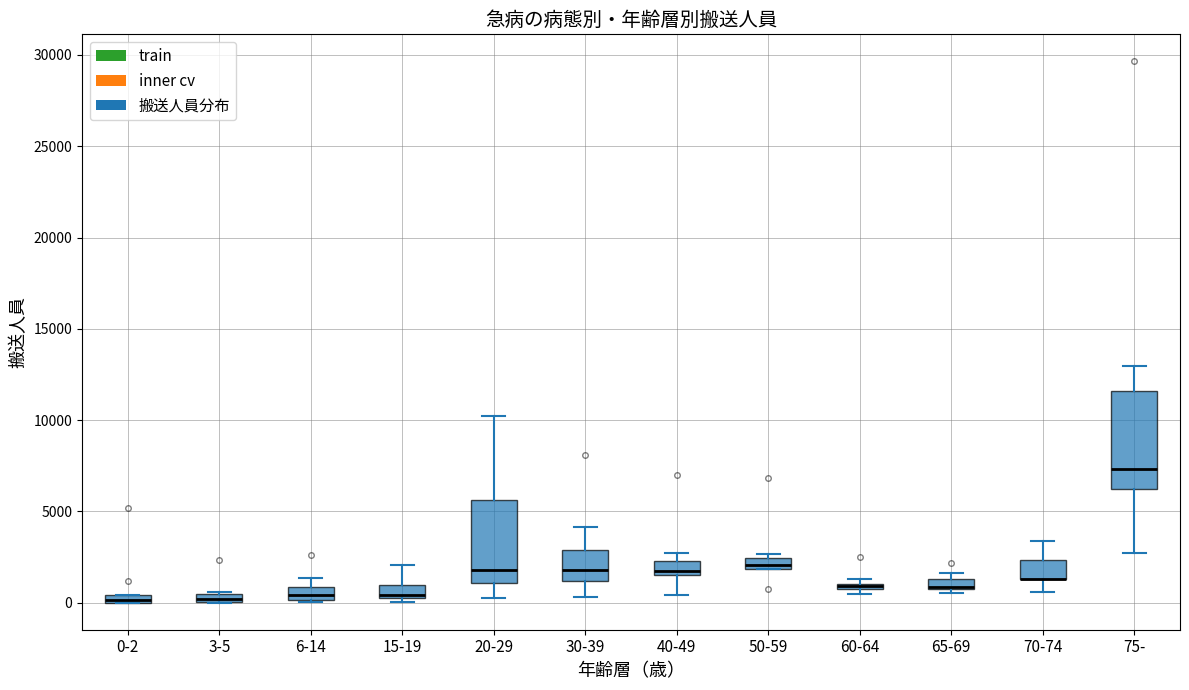

Comparing the boxes themselves (not the whiskers), which one is the tallest?

75-